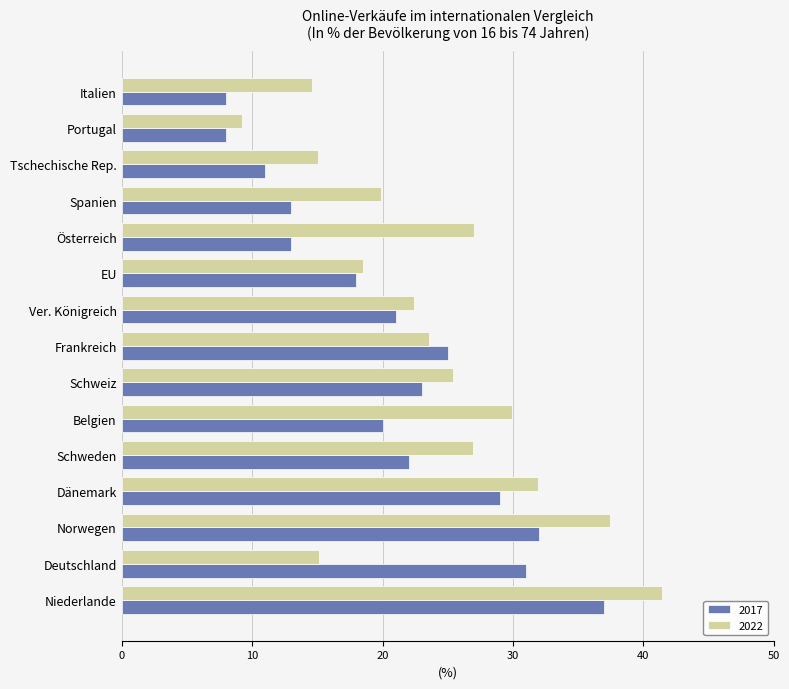

Rank the series at Tschechische Rep. from highest to lowest value.

2022, 2017